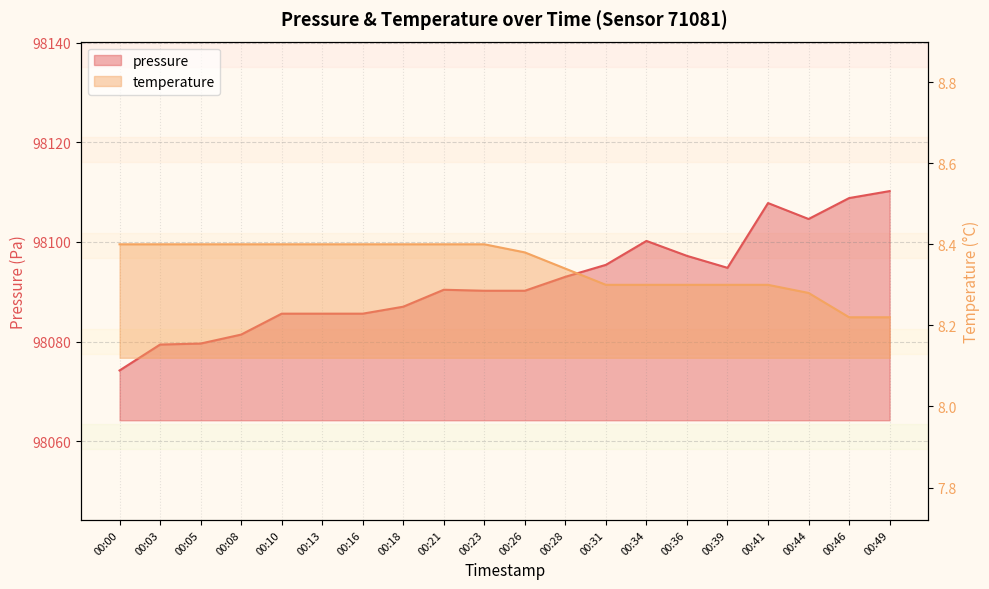

Where is temperature nearest to the value 8?

00:46